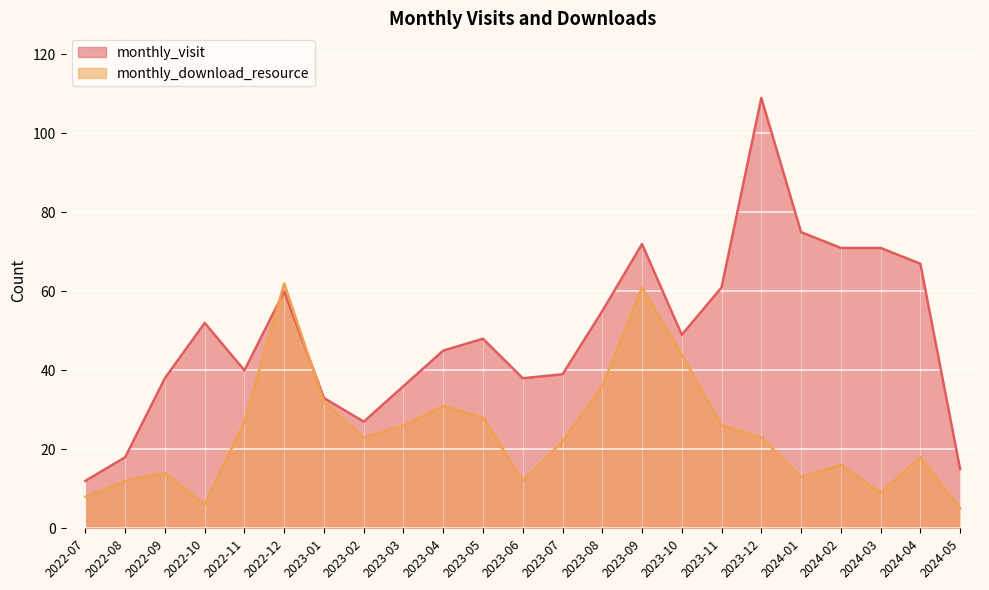

In monthly_visit, how many points are lower than both neighbors (excluding endpoints)?

4